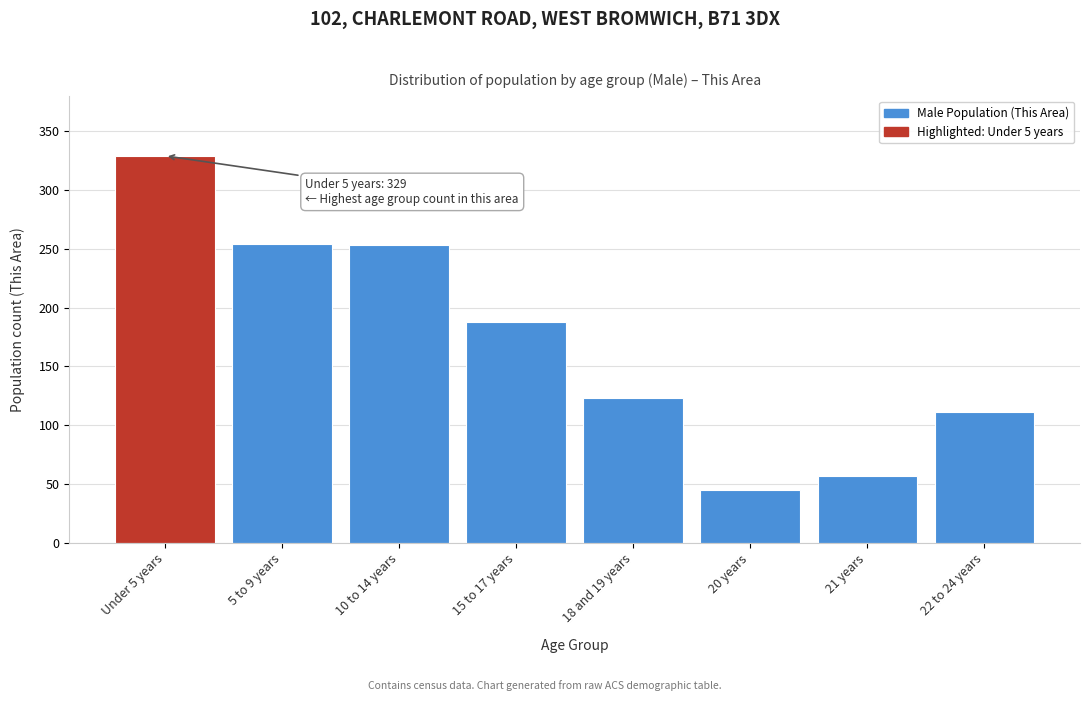

What is the change in value from 18 and 19 years to 22 to 24 years?

-12